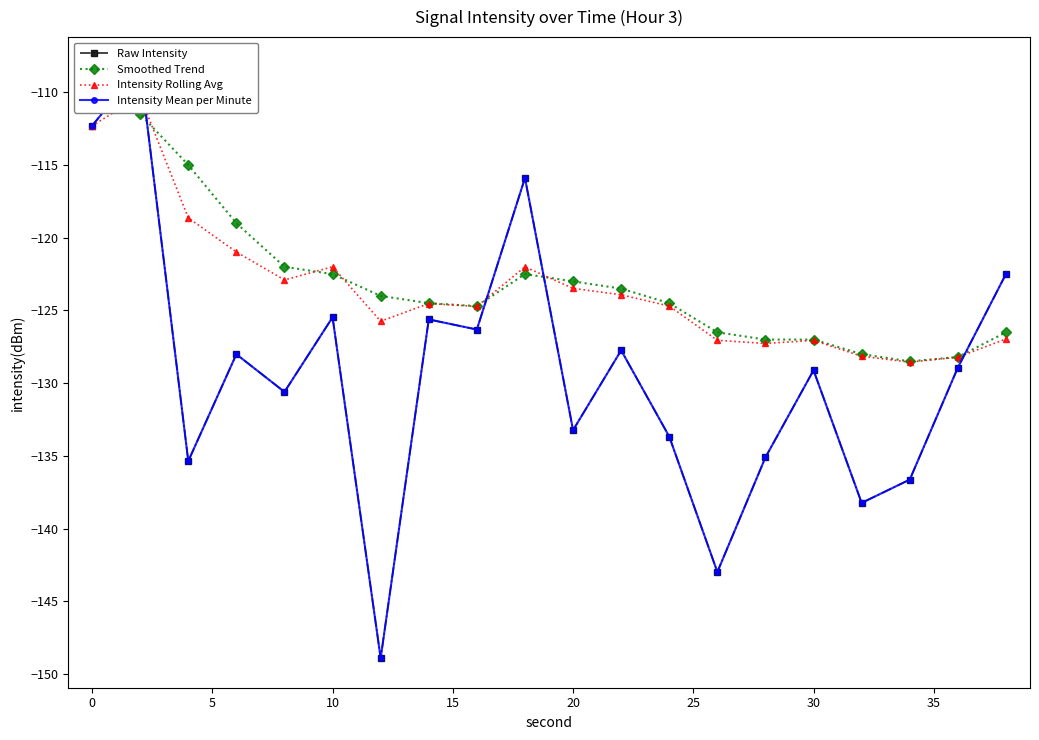

How many values in the Smoothed Trend series exceed -124?

9